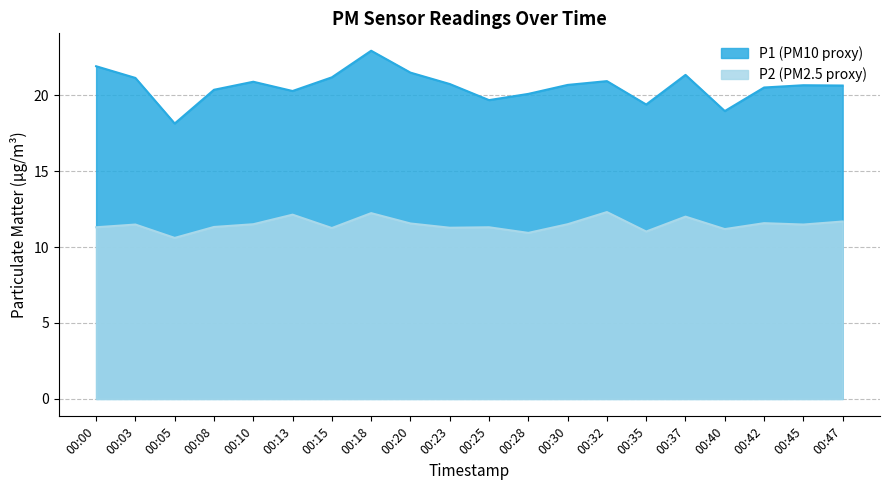

What are all the series names shown in the legend?

P1, P2